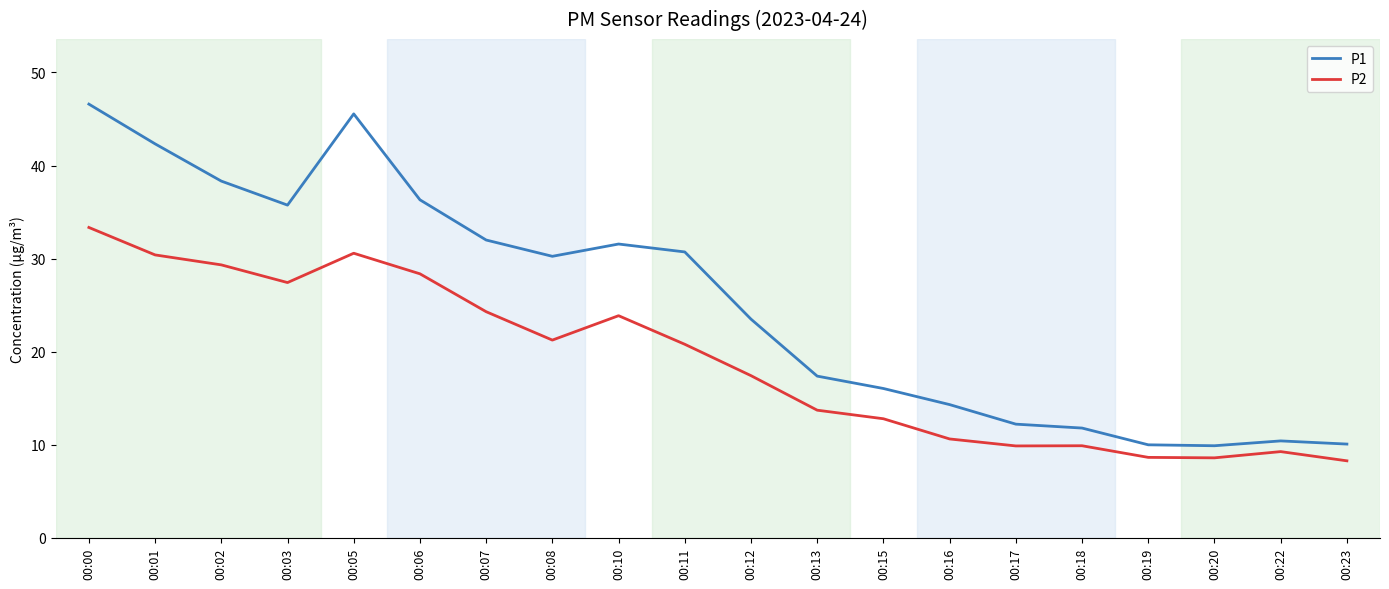

Rank the series by their average value, from highest to lowest.

P1, P2